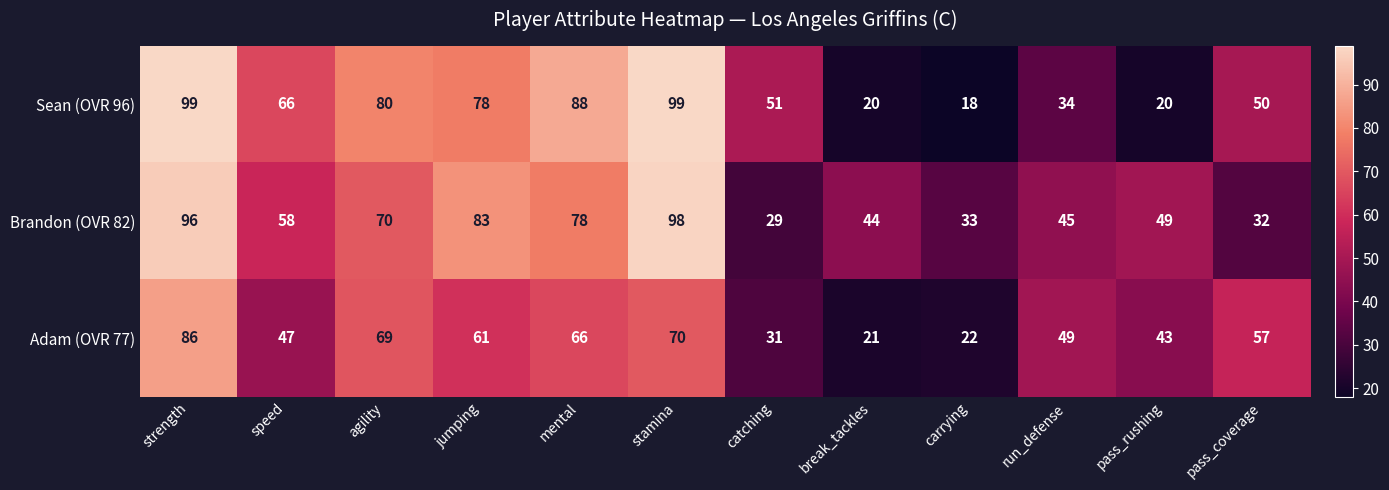

What is the sum of all Adam (OVR 77) values?

622